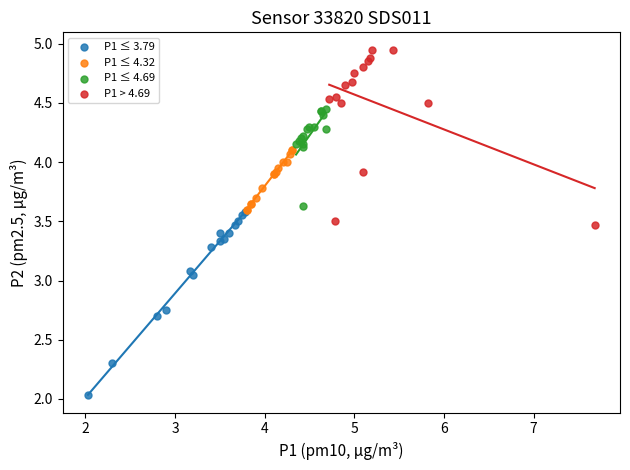

Which series contains the highest Y value?

P1 > 4.69